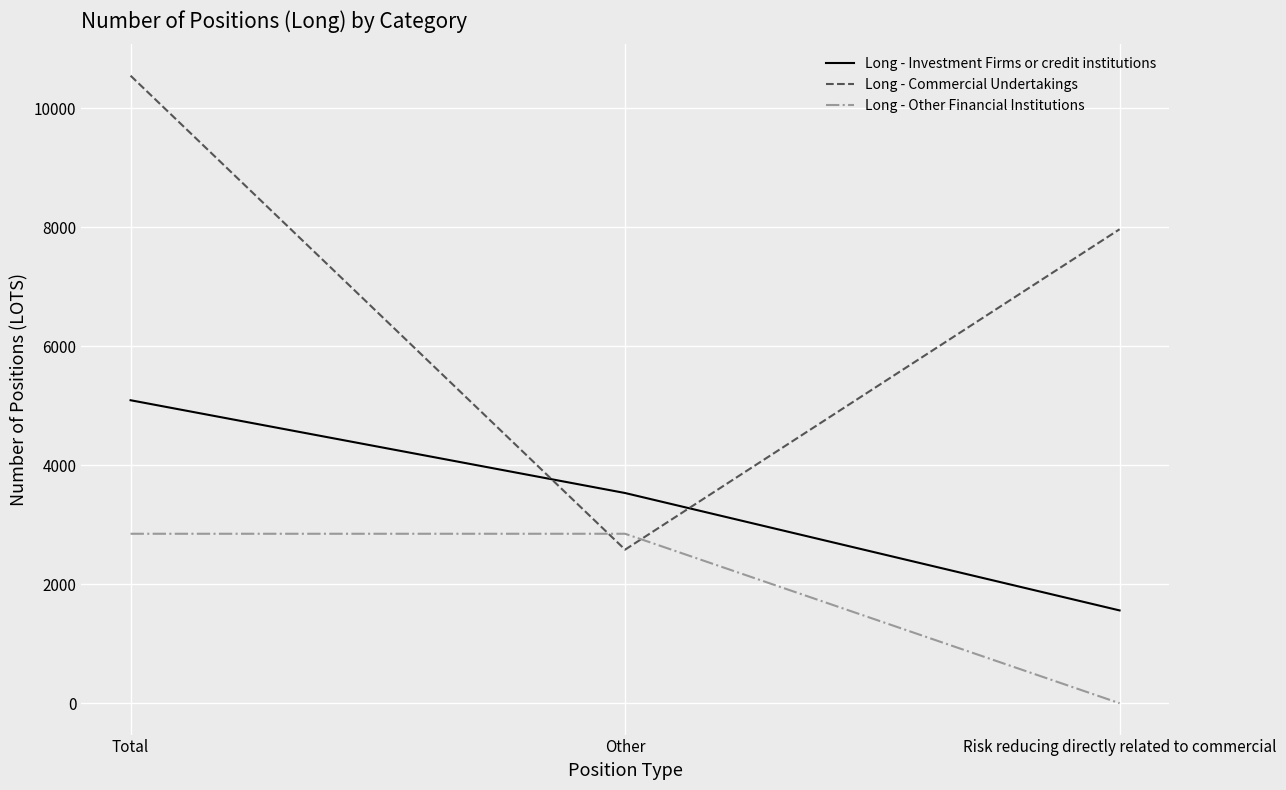

True or false: Long - Investment Firms or credit institutions has a value of 3534 at Other.

True